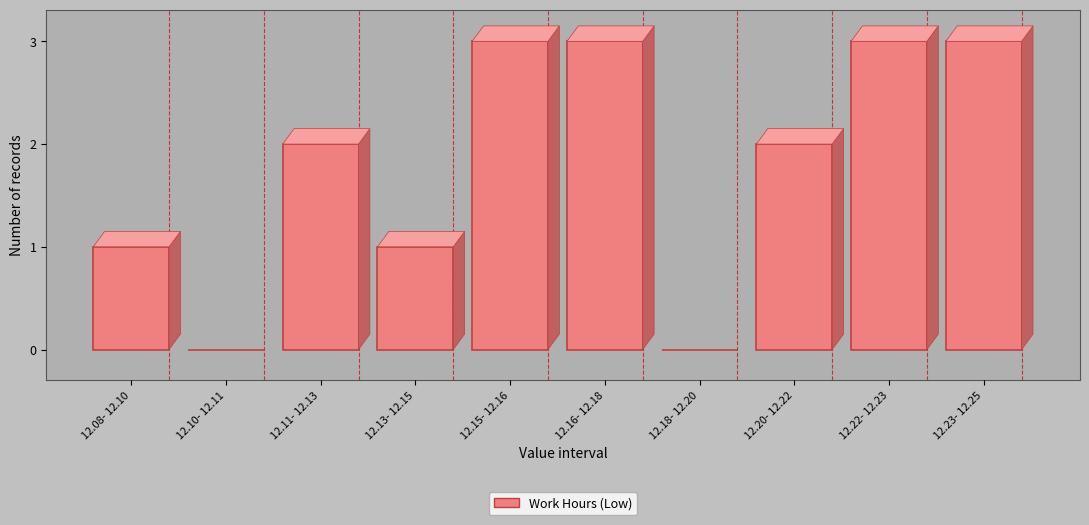

Reading left to right, what are all the values shown in this chart?

12.08- 12.10=1	12.10- 12.11=0	12.11- 12.13=2	12.13- 12.15=1	12.15- 12.16=3	12.16- 12.18=3	12.18- 12.20=0	12.20- 12.22=2	12.22- 12.23=3	12.23- 12.25=3